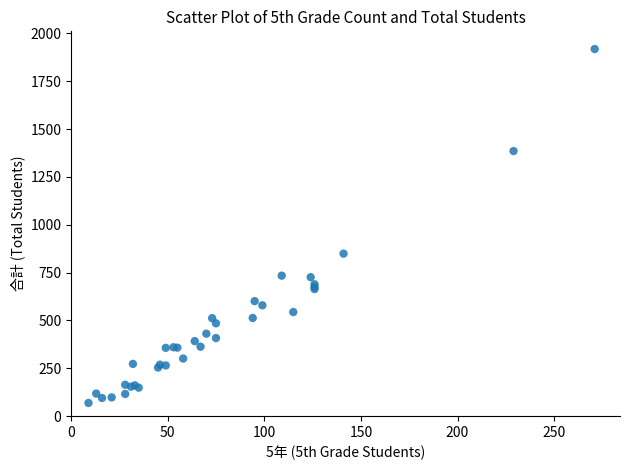

What Y value in the scatter plot is closest to 993?

849